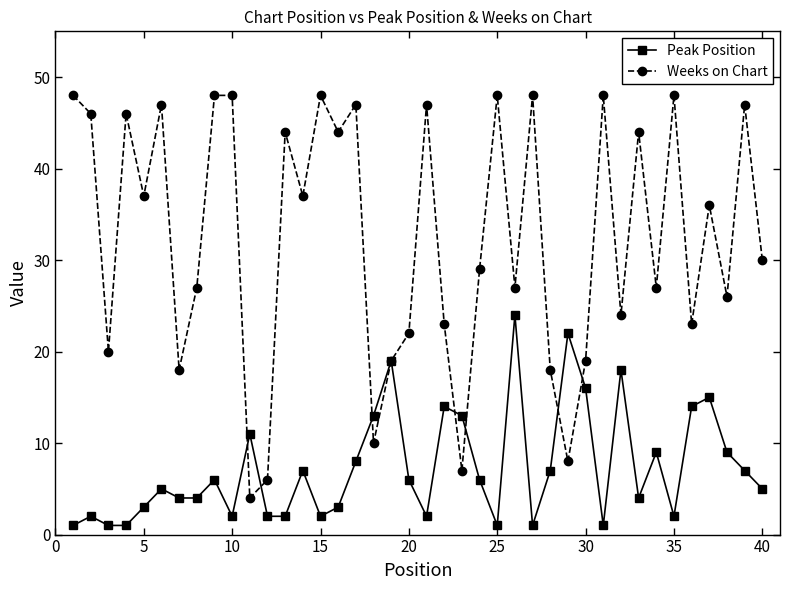

What is the difference between the maximum and minimum values in the Weeks on Chart series?

44